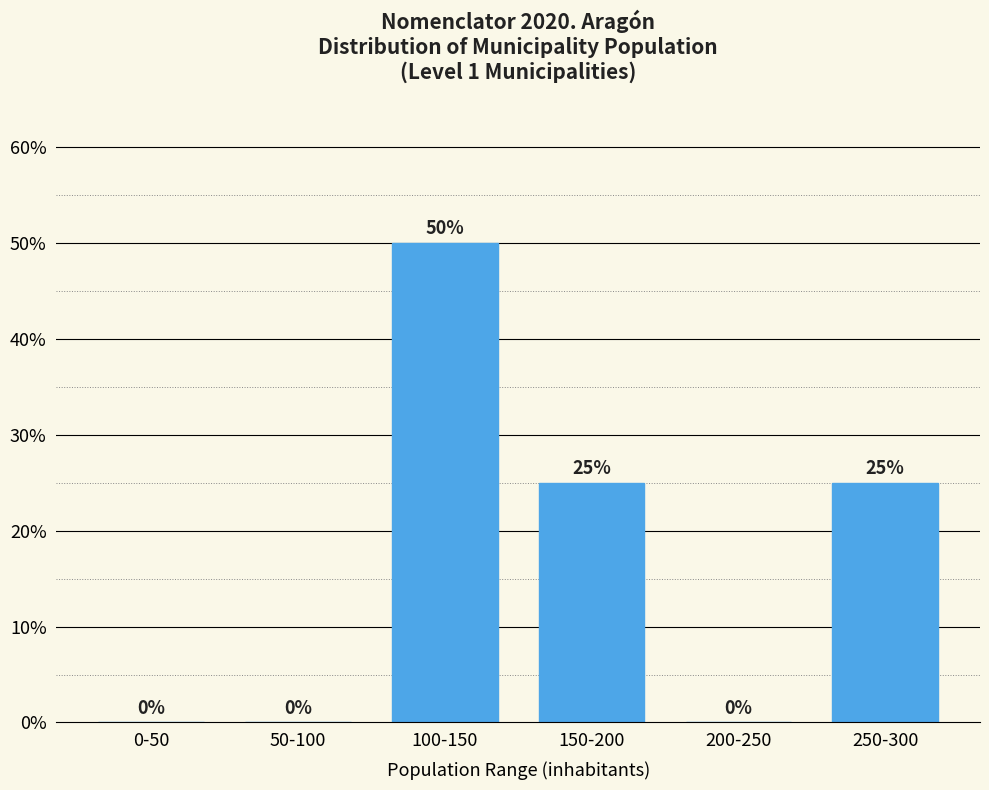

Reading right to left, what are all the values shown in this chart?

250-300=25	200-250=0	150-200=25	100-150=50	50-100=0	0-50=0